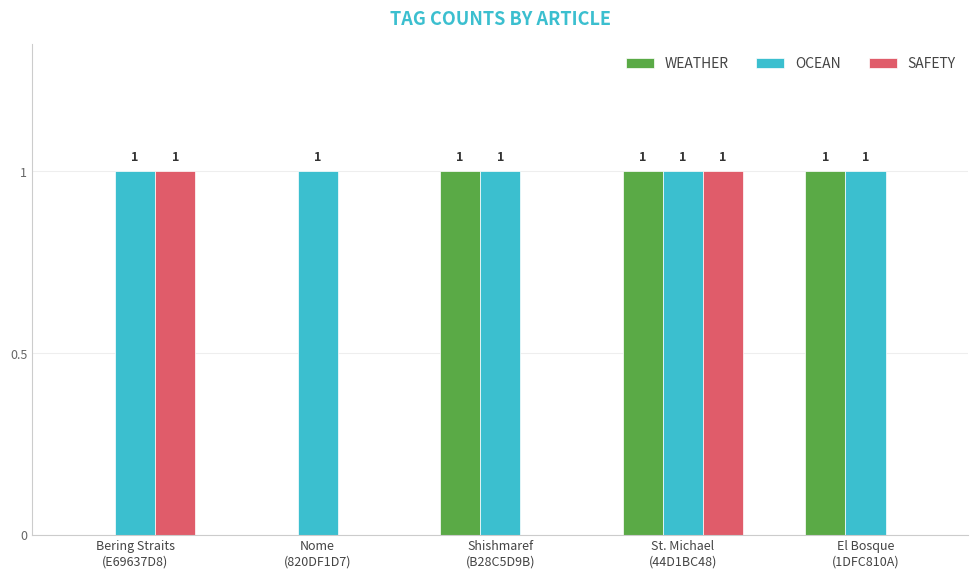

Between Nome
(820DF1D7) and El Bosque
(1DFC810A), which series saw the biggest shift?

WEATHER